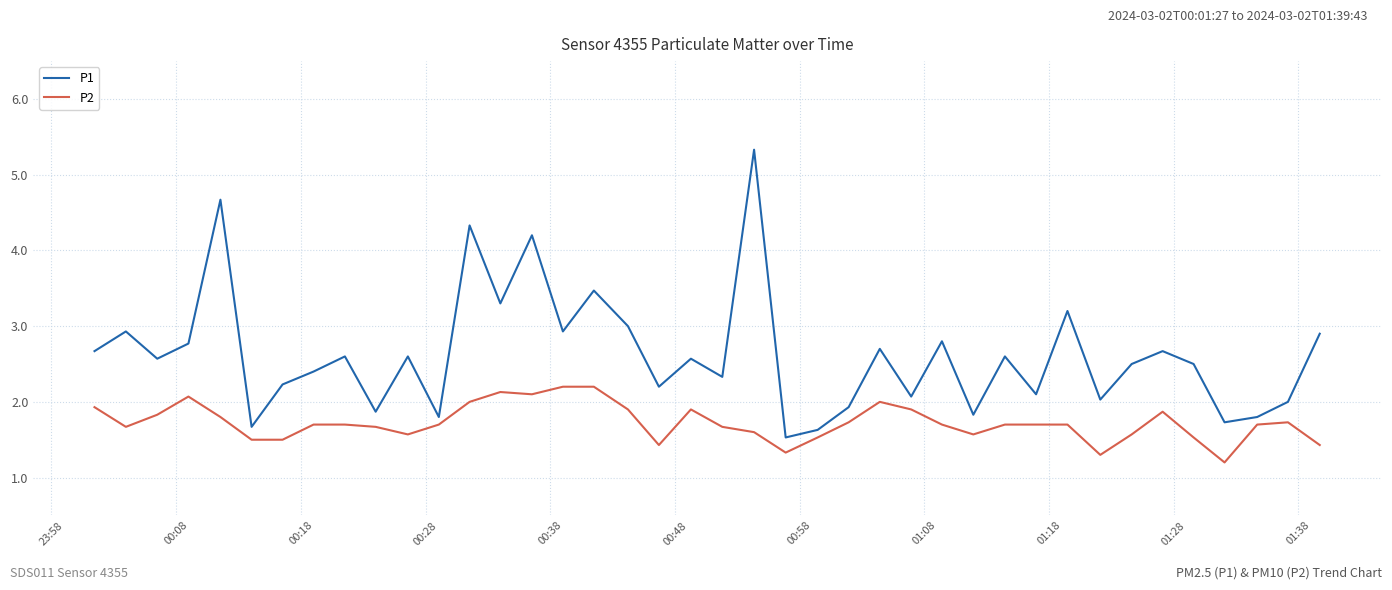

Which series has the largest total across all categories?

P1